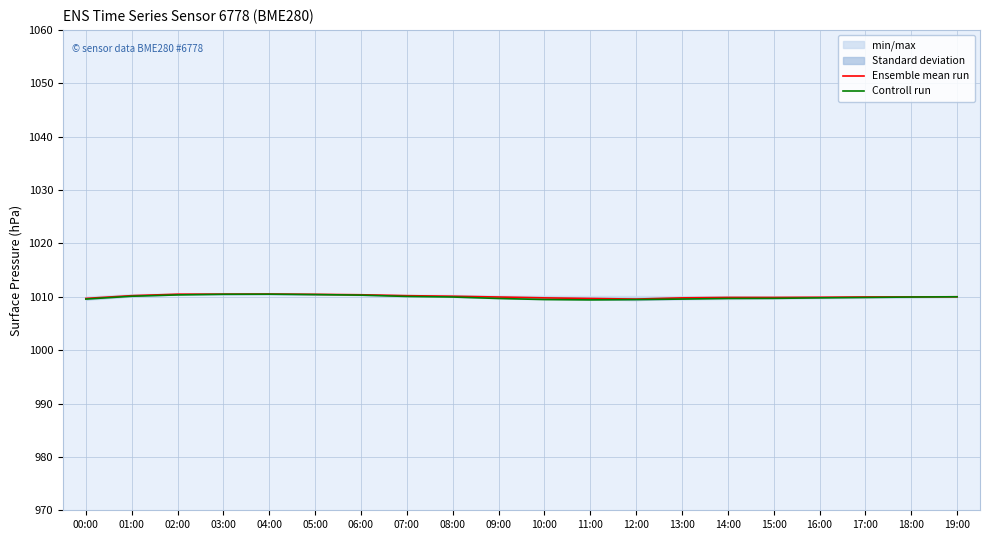

What is the label of the 8th point from the left?

07:00